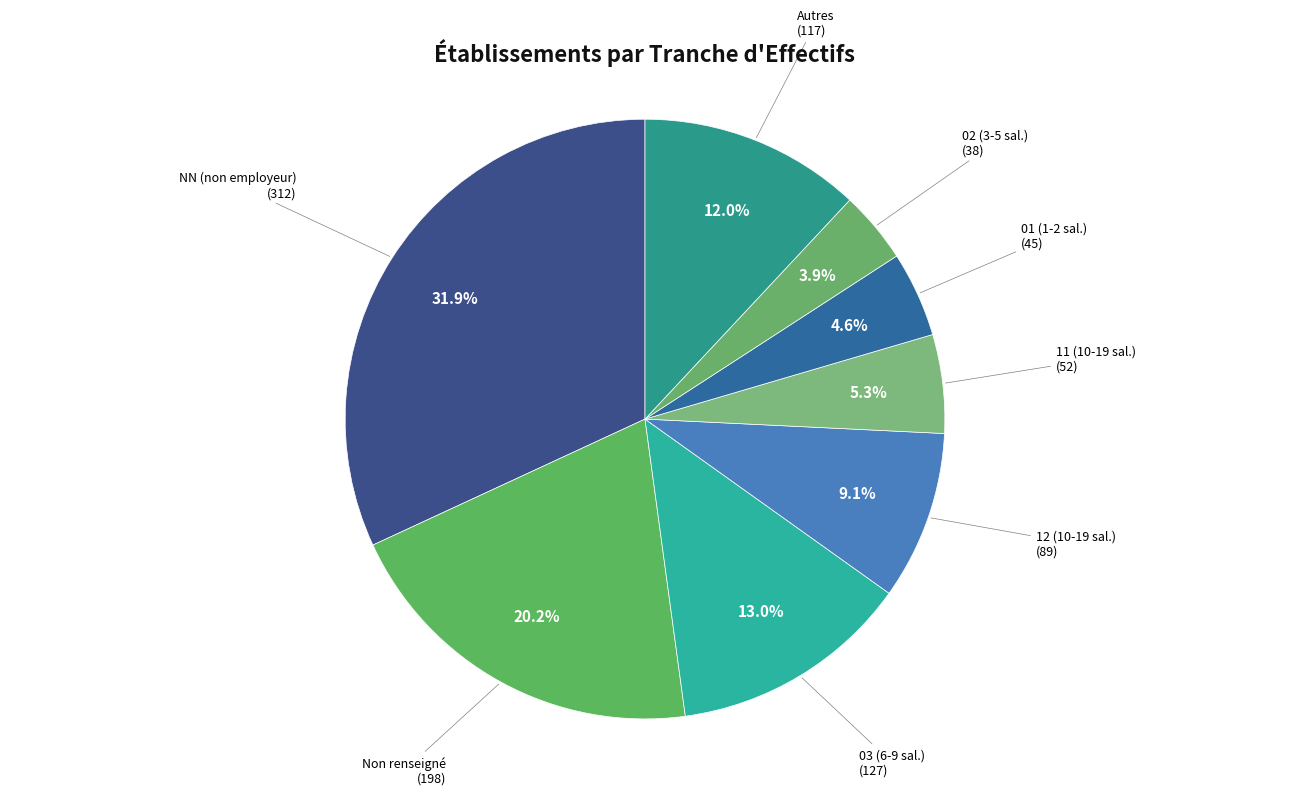

How many segments does this pie chart have?

8